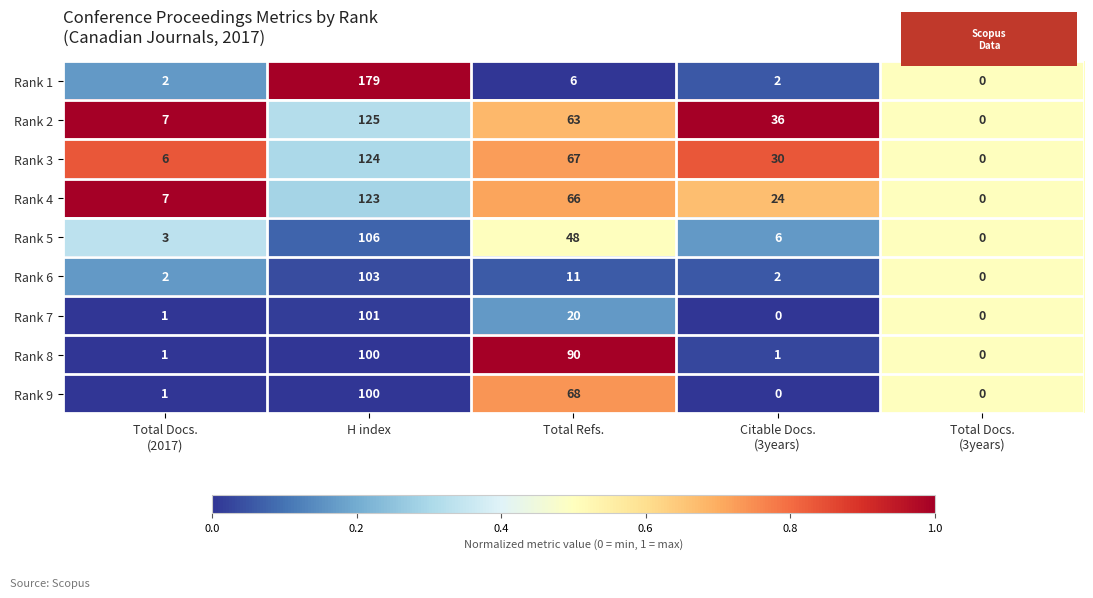

At how many categories does at least one series exceed 32?

3